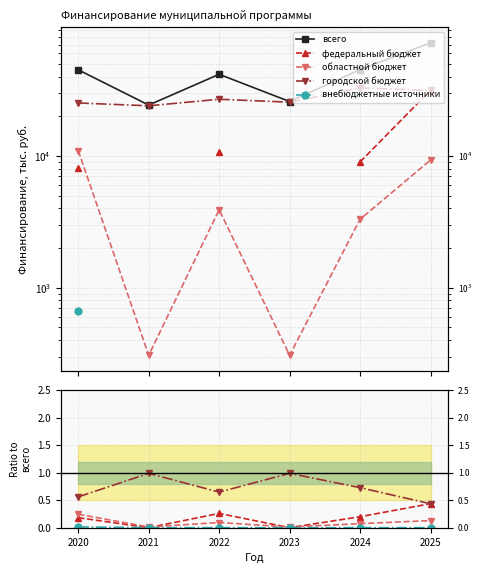

Is it true that федеральный бюджет equals 0.4 at 2025?

True